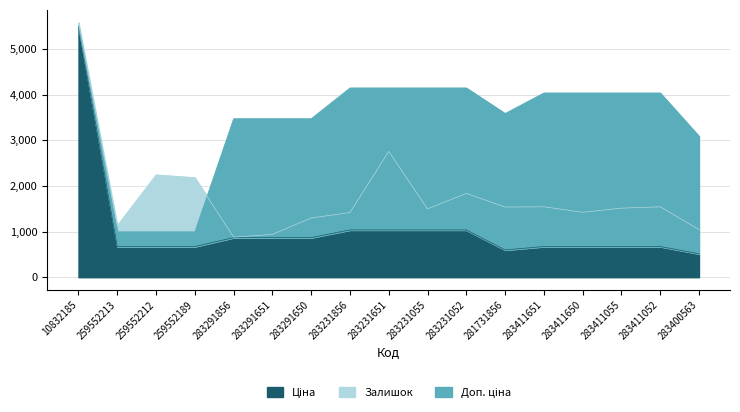

True or false: Ціна has a value of 672.1 at 259552213.

True